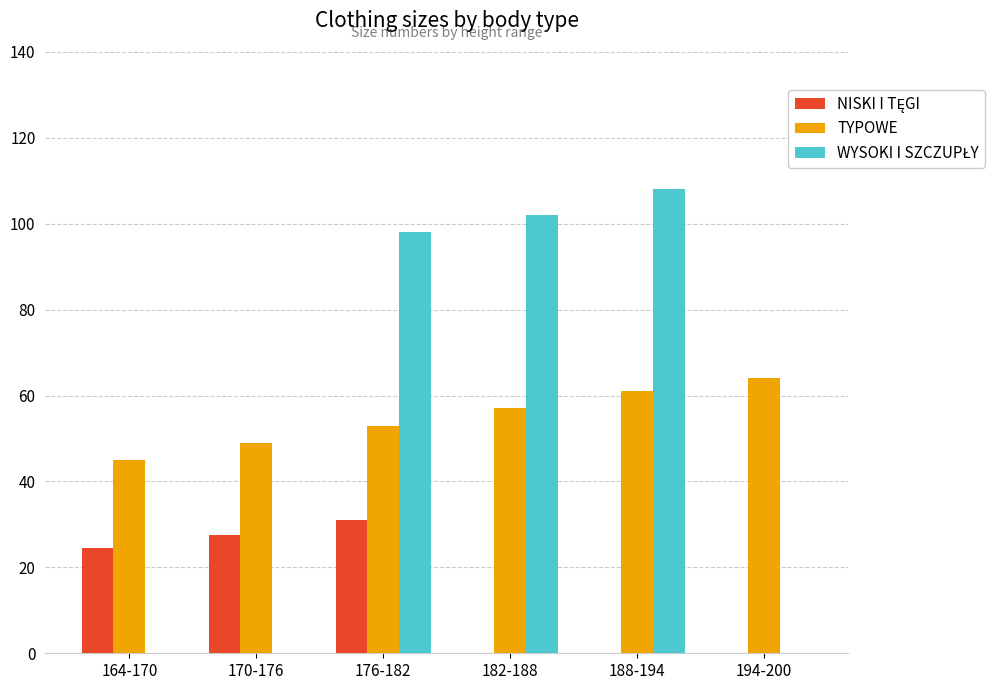

True or false: TYPOWE has a value of 109.1 at 194-200.

False